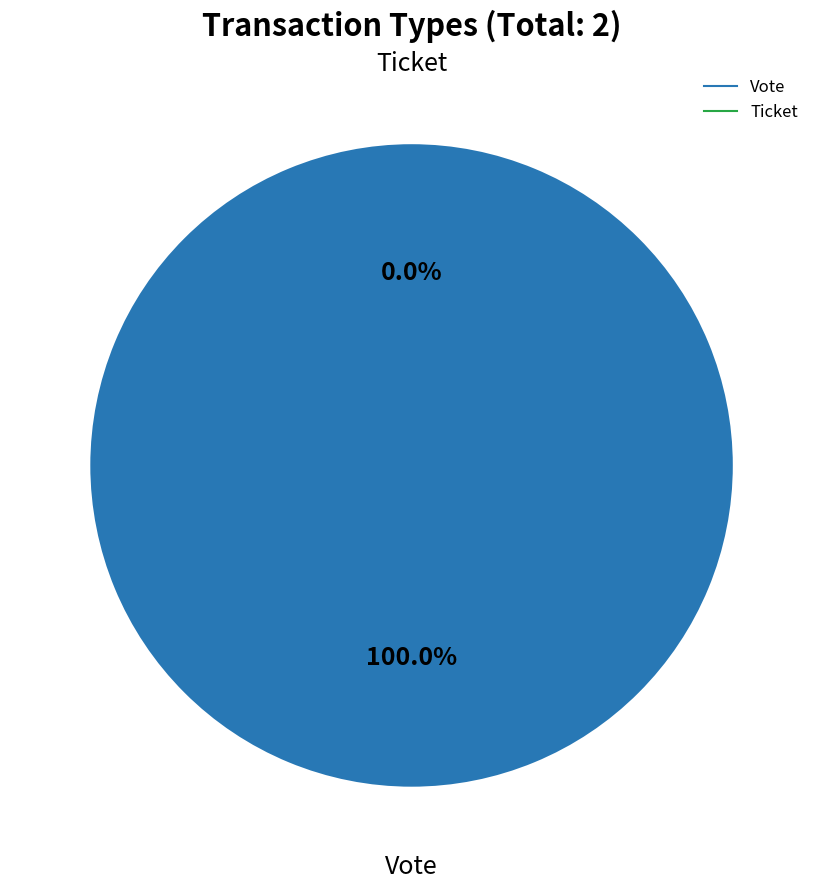

Is there a majority slice in this chart?

Yes